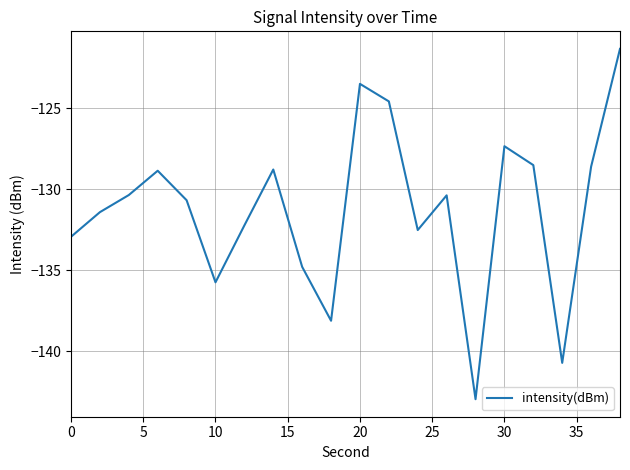

What is the maximum value shown in the chart?

-121.3